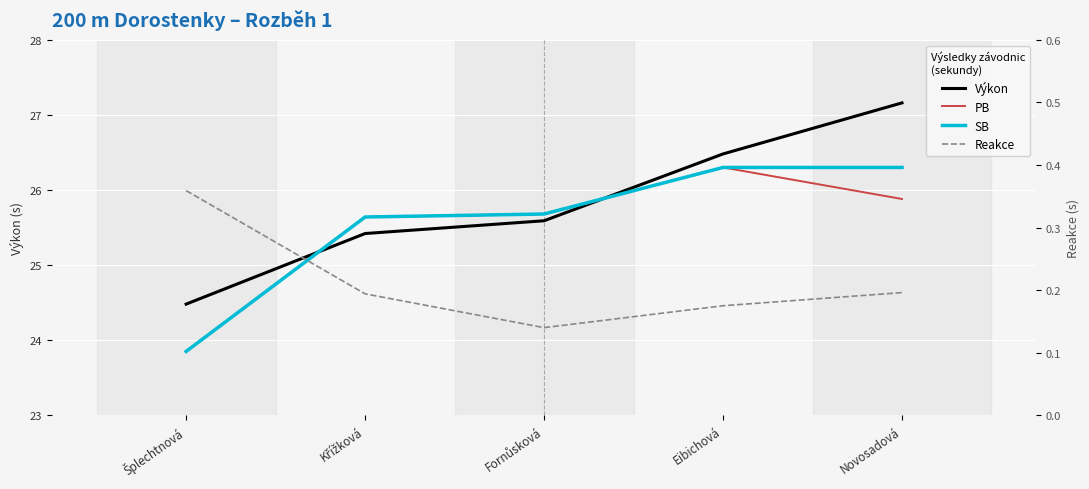

Is the value of Reakce at Eibichová greater than the value of PB at Eibichová?

No